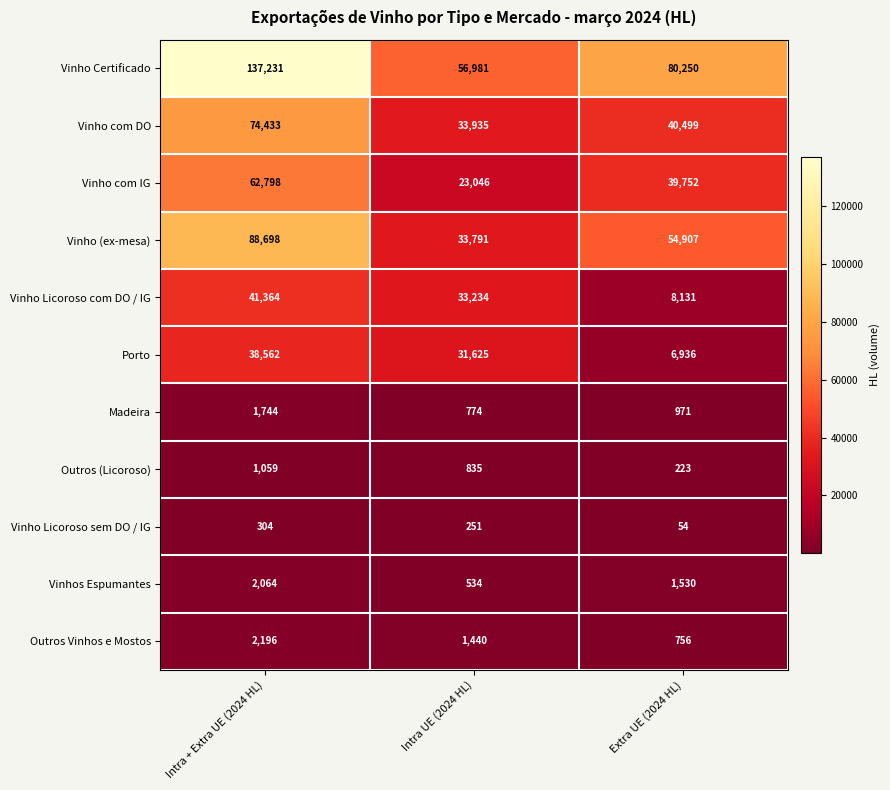

What is the difference between the highest and lowest values at Intra UE (2024 HL)?

56730